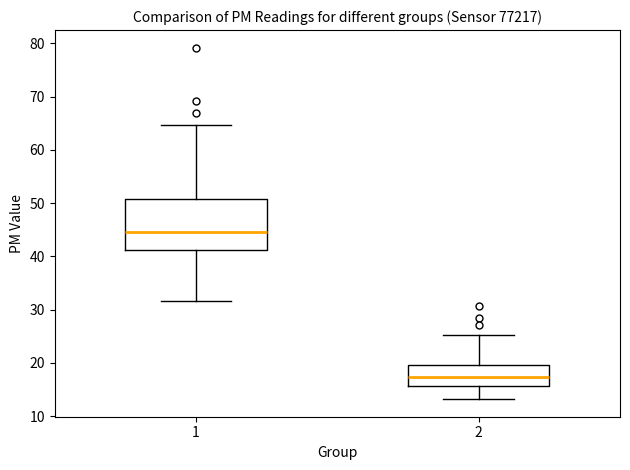

Reading left to right, transcribe this box plot: for each box, give where its median line is, the range the box spans, and where its two whiskers end, as read against the y-axis. The values are not printed on the chart, so give them approximately, as read against the axis.

1: median 45, box 41 to 51, whiskers 32 to 65
2: median 17, box 16 to 20, whiskers 13 to 25